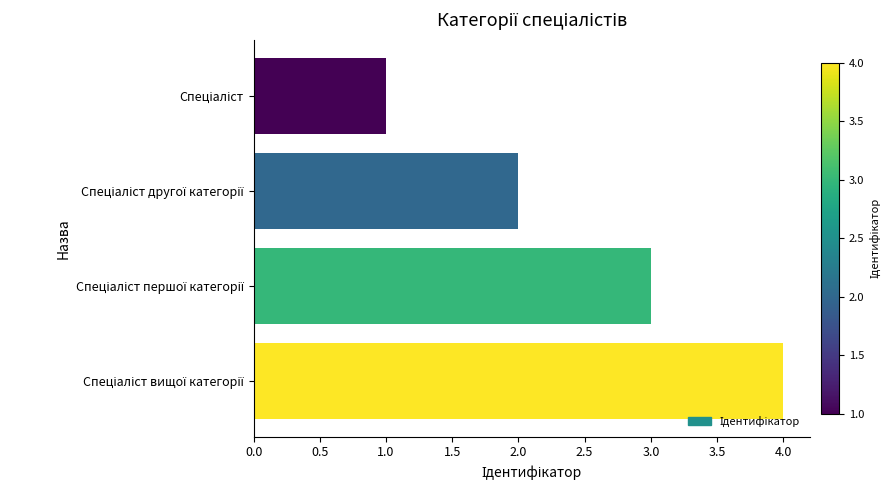

What is the greatest value displayed?

4